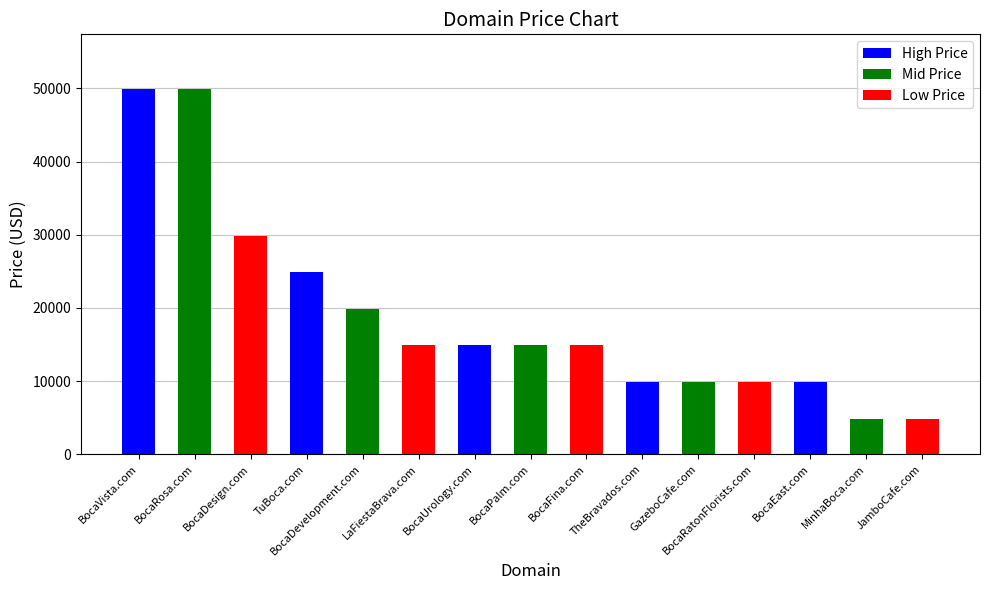

What is the sum of all values?

283320